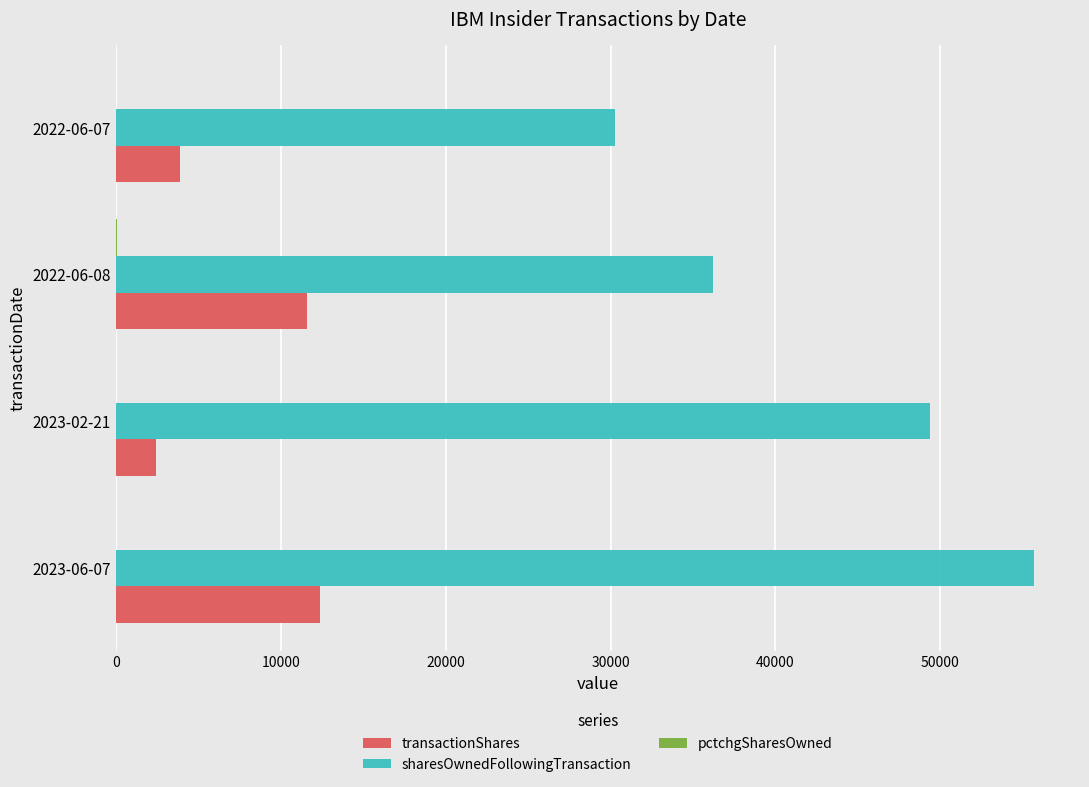

Which category has the highest value in the sharesOwnedFollowingTransaction series?

2023-06-07